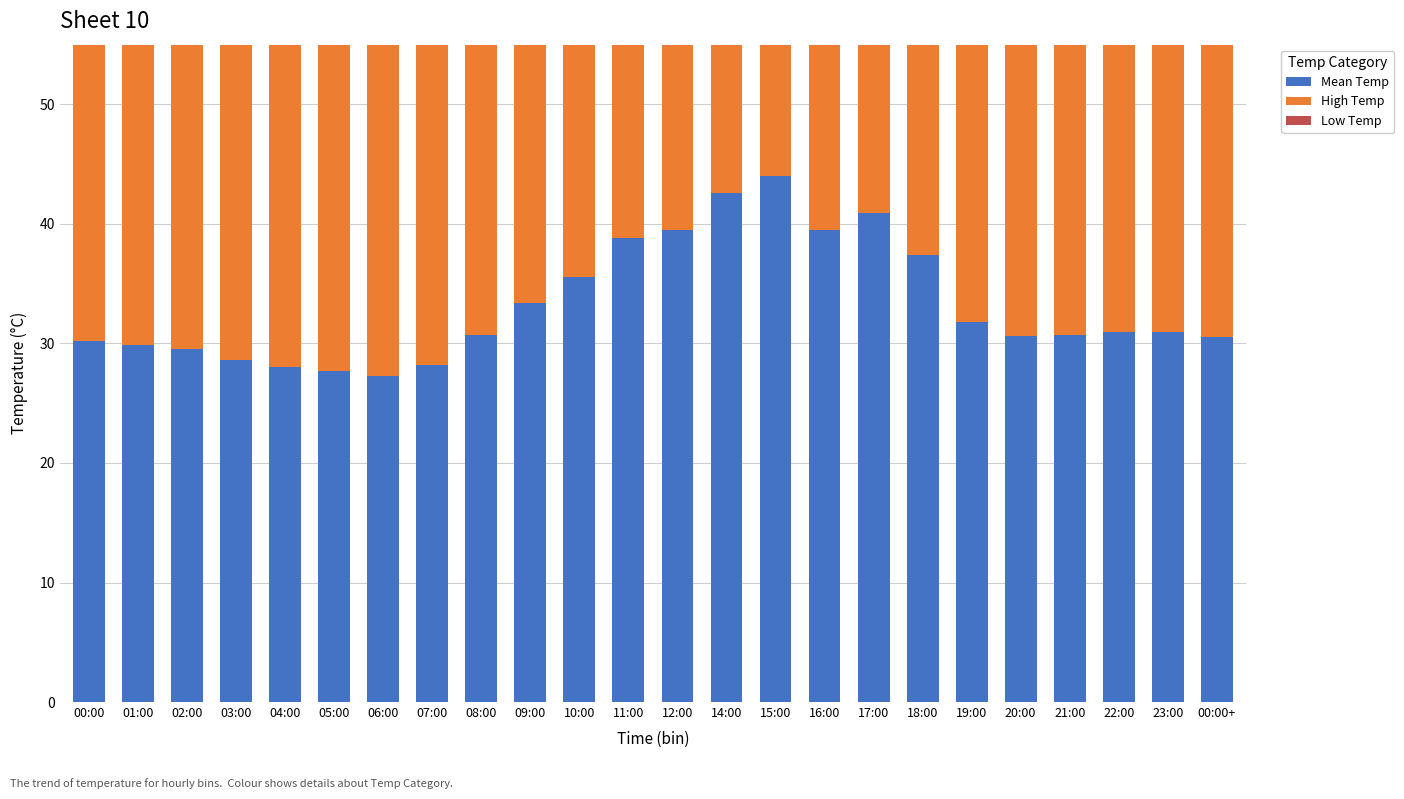

Which series changed the most between 00:00 and 05:00?

High Temp